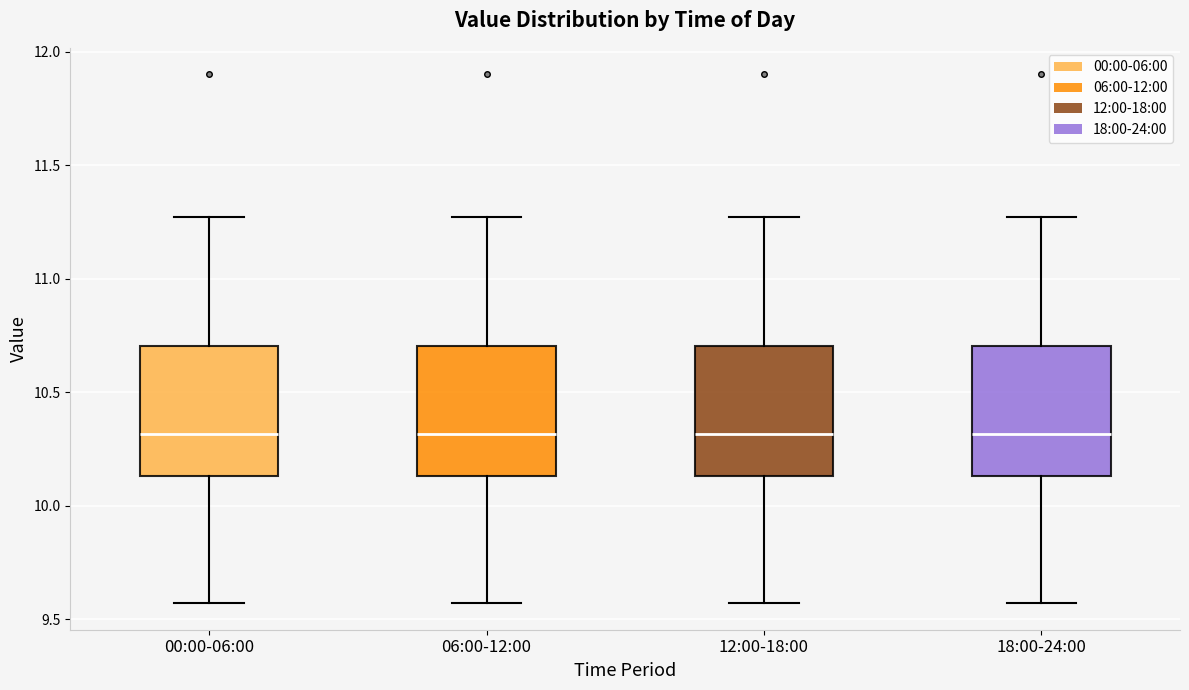

Reading left to right, read every box against the y-axis: the position of its median line, the range the box covers, and the ends of its whiskers. The values are not printed on the chart, so give them approximately, as read against the axis.

00:00-06:00: median 10.30, box 10.15 to 10.70, whiskers 9.55 to 11.25
06:00-12:00: median 10.30, box 10.15 to 10.70, whiskers 9.55 to 11.25
12:00-18:00: median 10.30, box 10.15 to 10.70, whiskers 9.55 to 11.25
18:00-24:00: median 10.30, box 10.15 to 10.70, whiskers 9.55 to 11.25